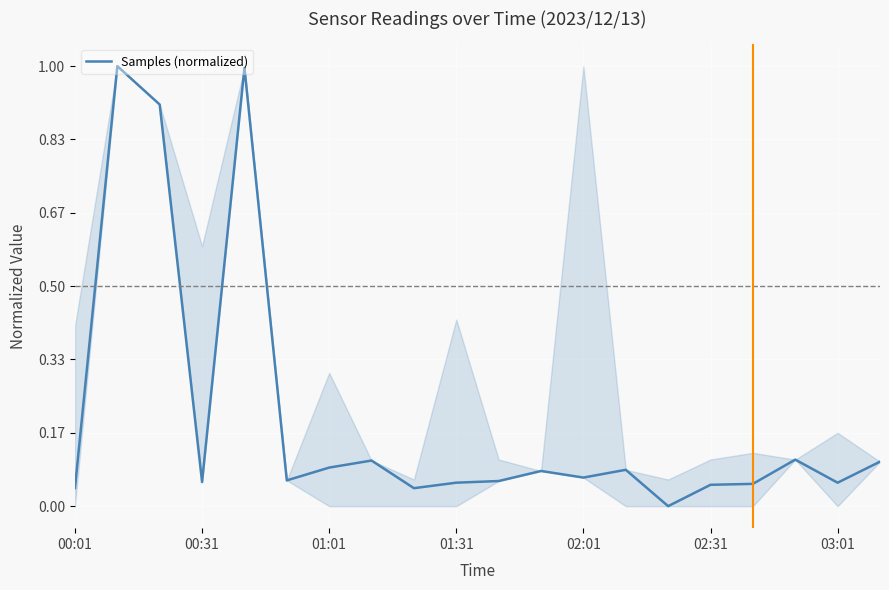

What is the greatest value displayed?

1.0